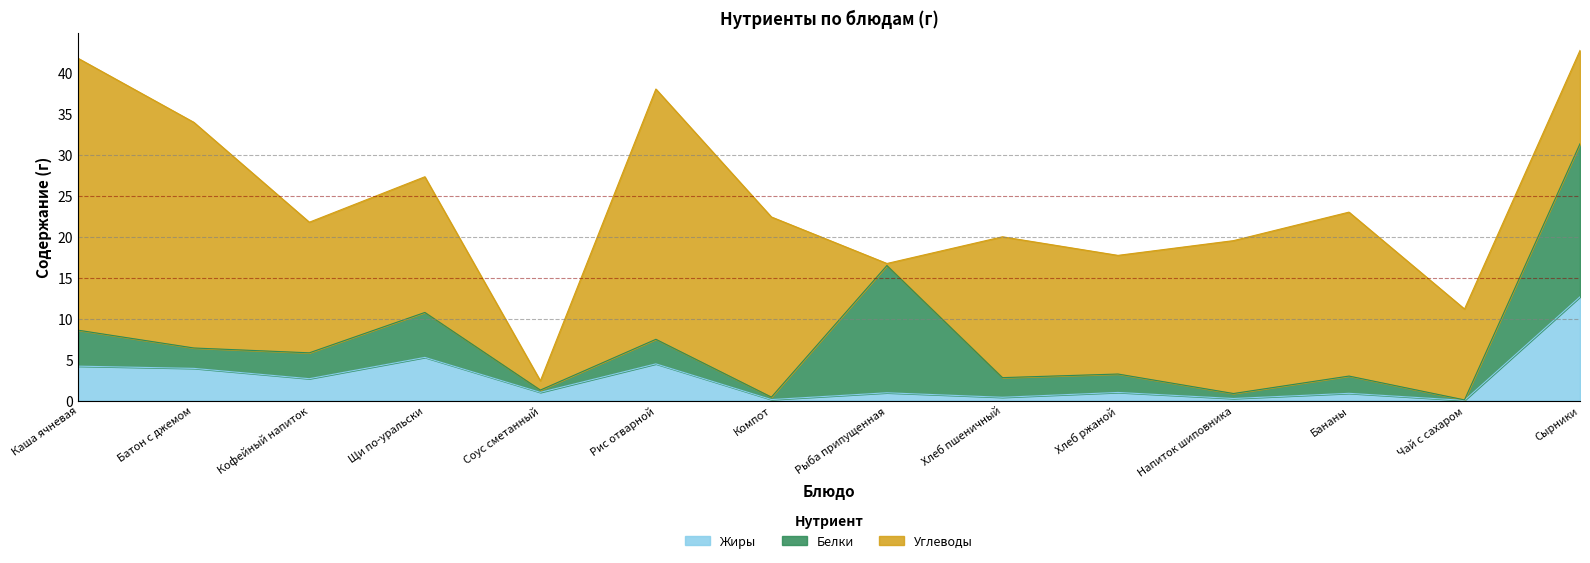

What is the label of the 7th point from the left?

Компот